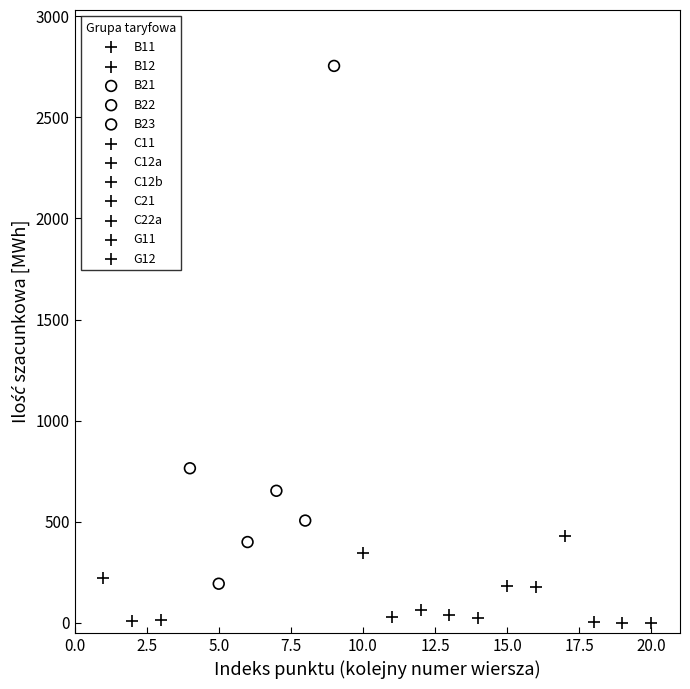

What are all the series names shown in the legend?

B11, B12, B21, B22, B23, C11, C12a, C12b, C21, C22a, G11, G12